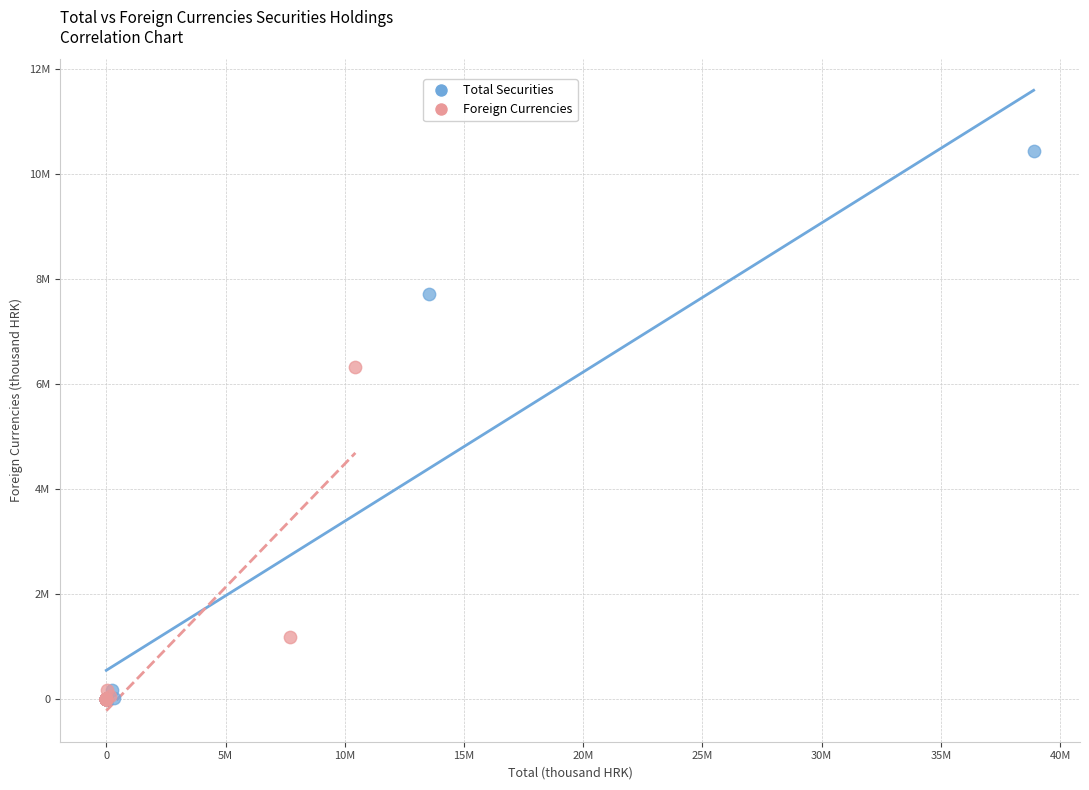

Which series has the widest spread of Y values?

Total Securities